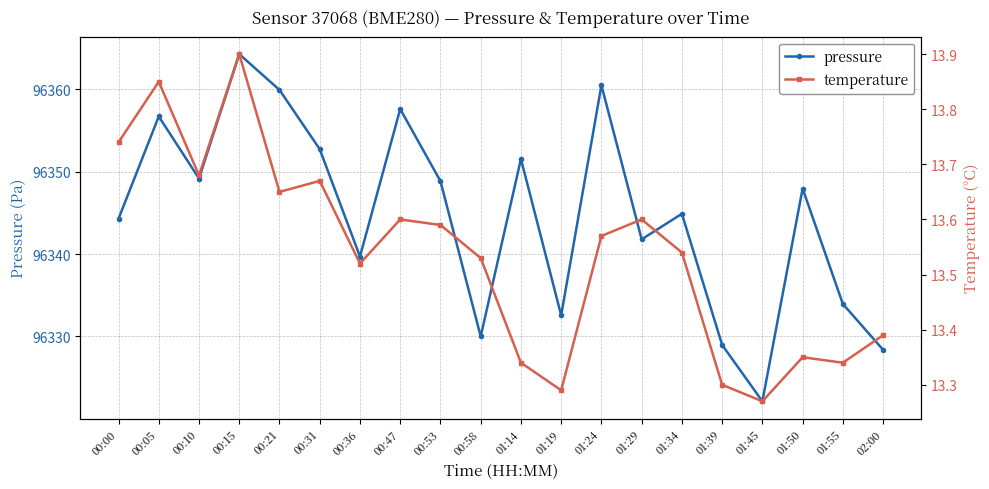

What is the total value across all series at 00:05?

96370.5